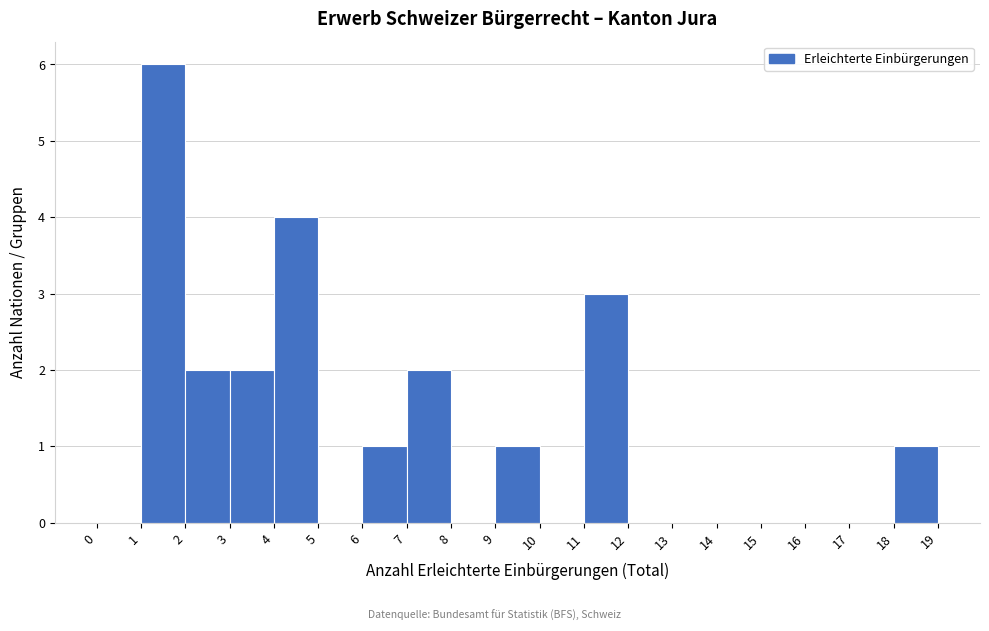

Which range on the x-axis has the tallest bar?

1 to 2